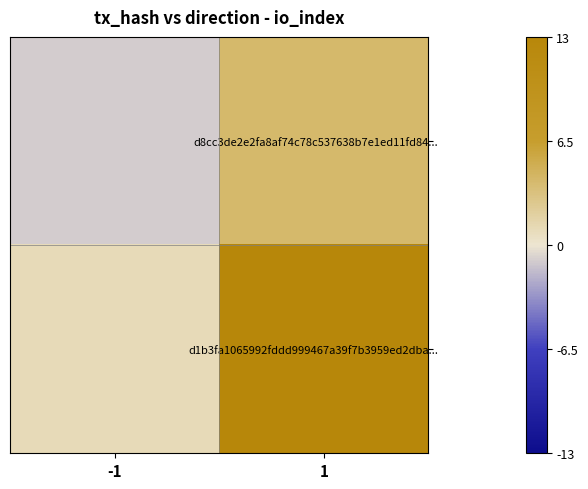

Between -1 and 1, which series saw the biggest shift?

d1b3fa1065992fddd999467a39f7b3959ed2dba...